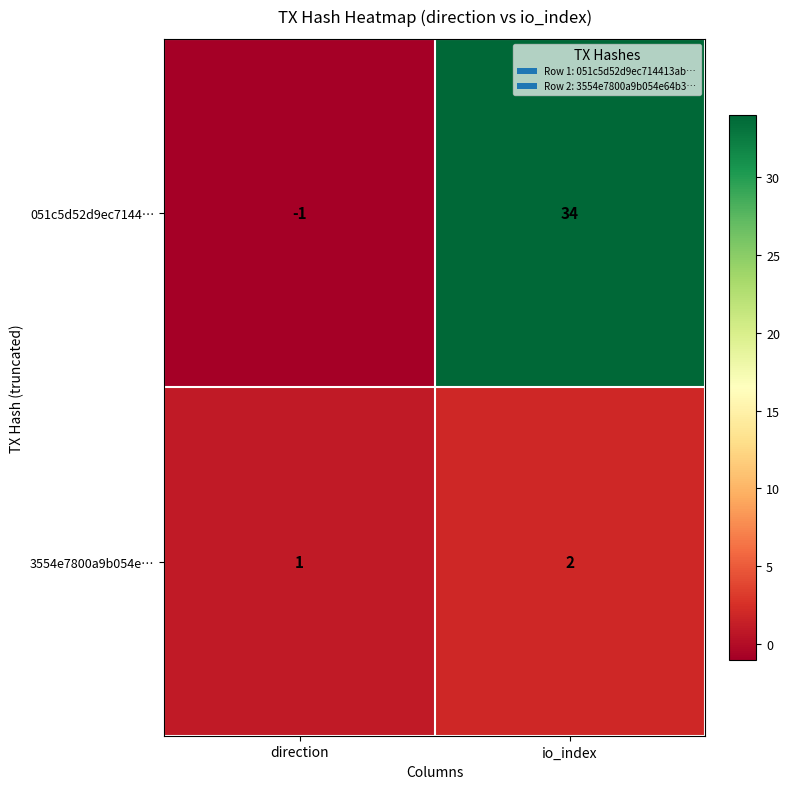

The value of 3554e7800a9b054e… at io_index is 3. True or false?

False